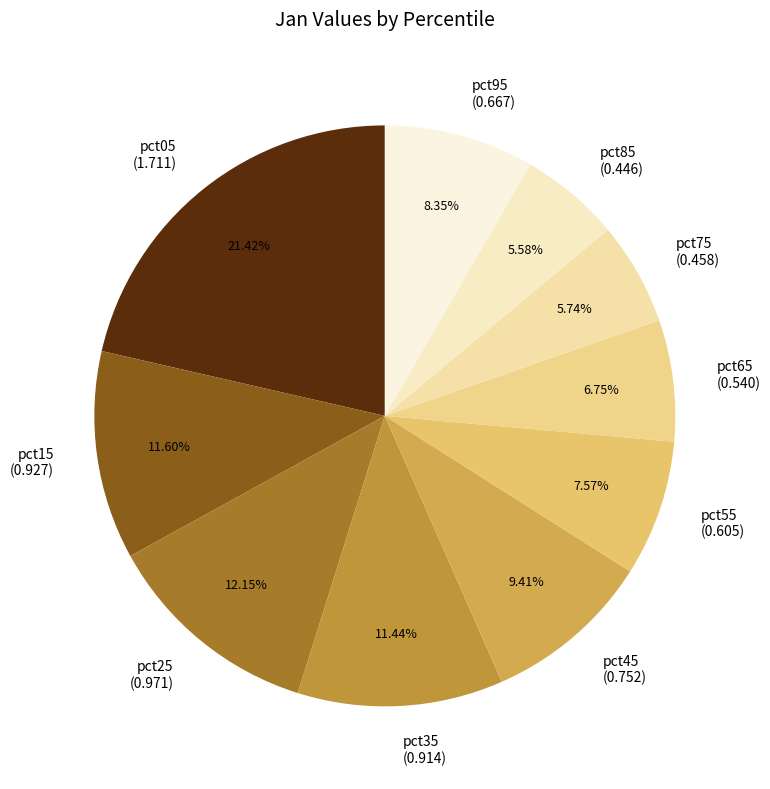

How many slices are in this pie chart?

10